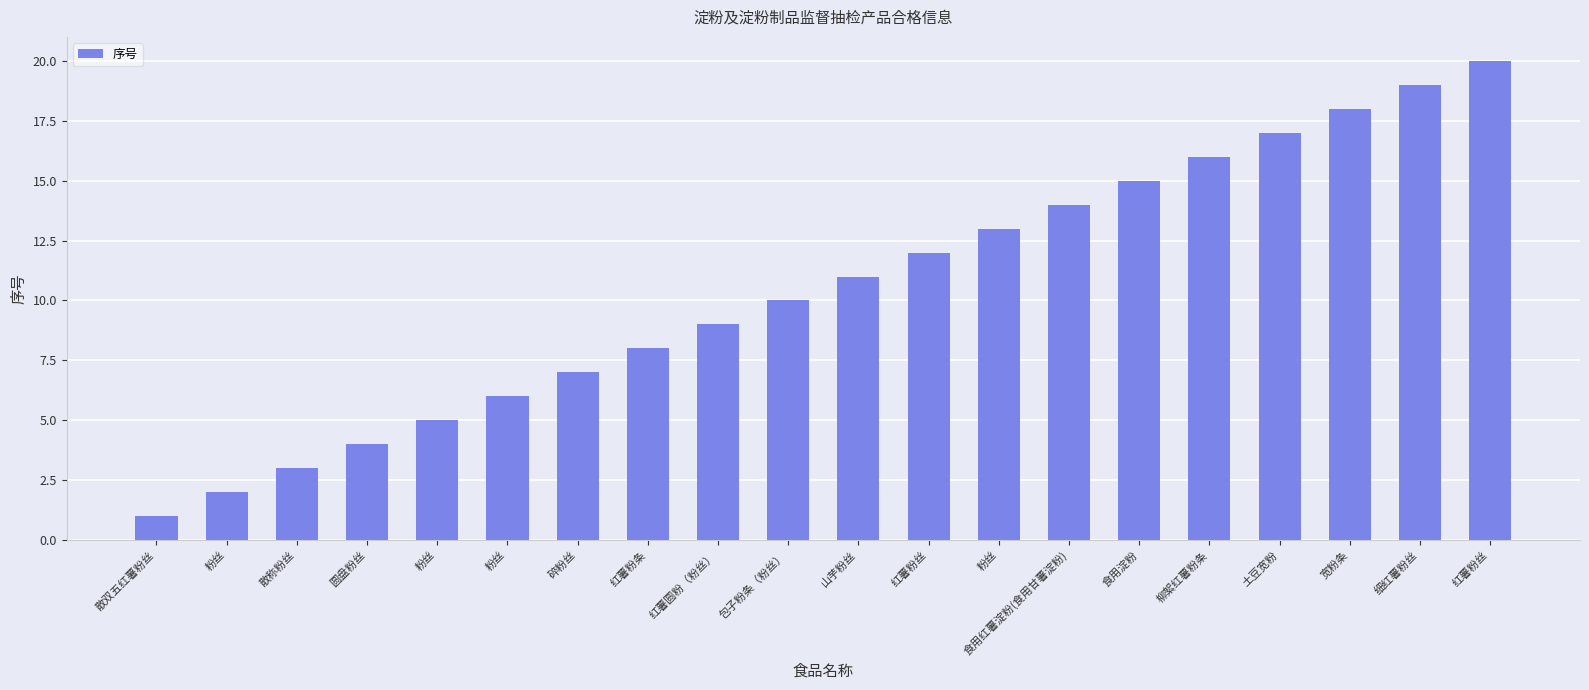

Between 散称粉丝 and 柳絮红薯粉条, which is larger?

柳絮红薯粉条